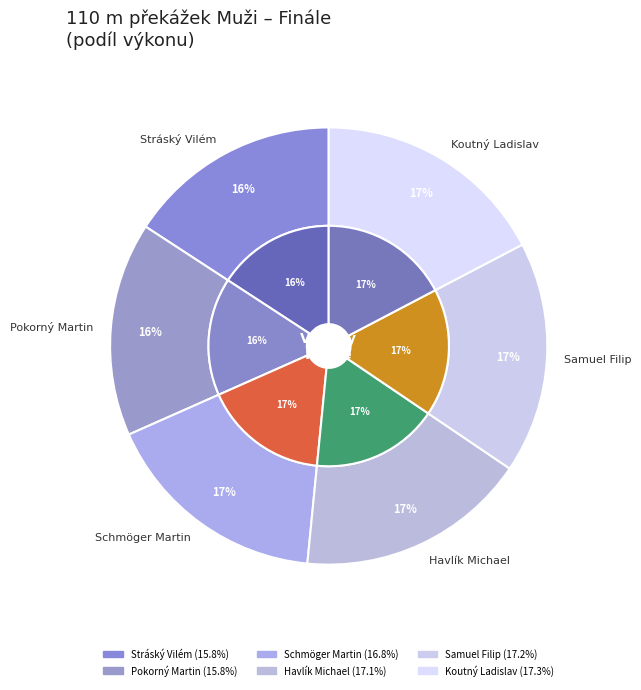

Approximately how many times larger is the value at Pokorný Martin compared to Koutný Ladislav?

0.9